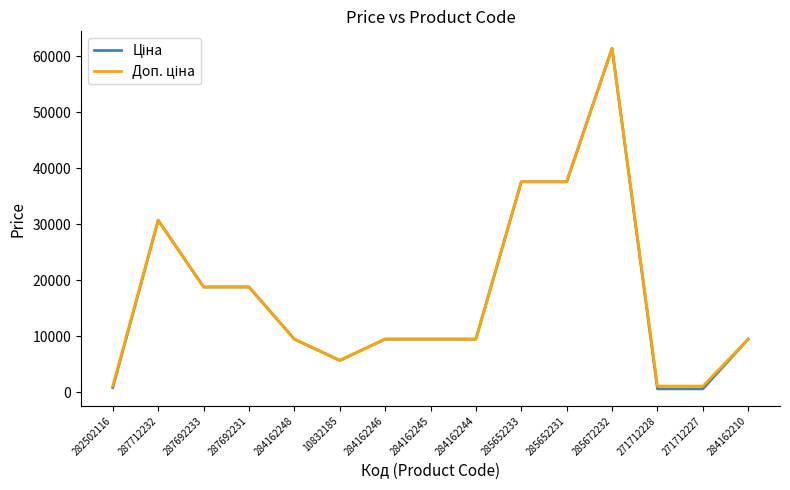

At which category is the sum across all series the highest?

285672232